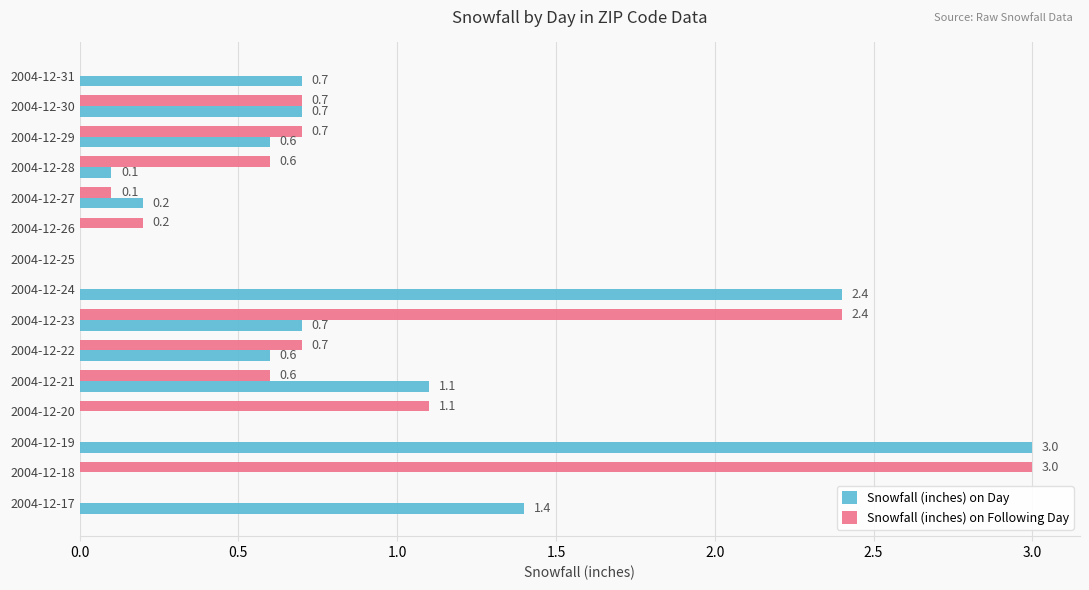

At which label is Snowfall (inches) on Following Day closest to 1?

2004-12-20